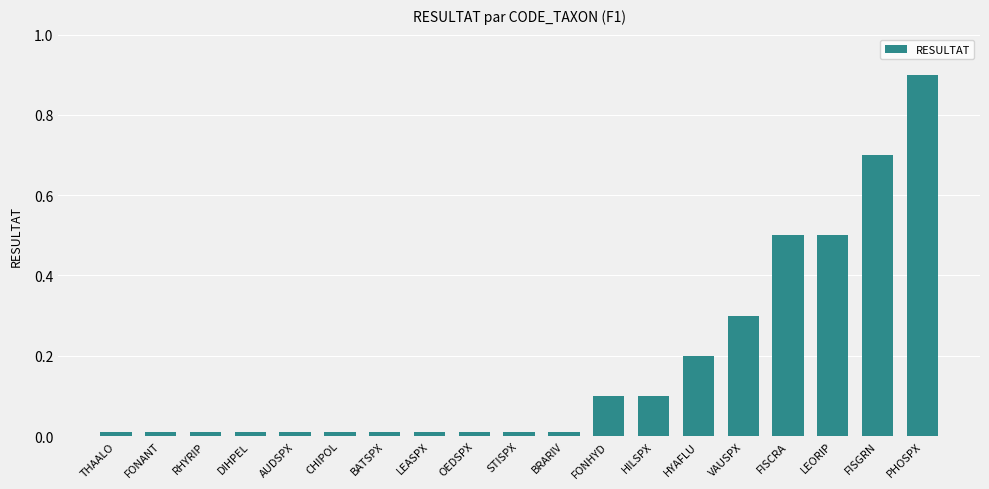

Are the bars horizontal?

No